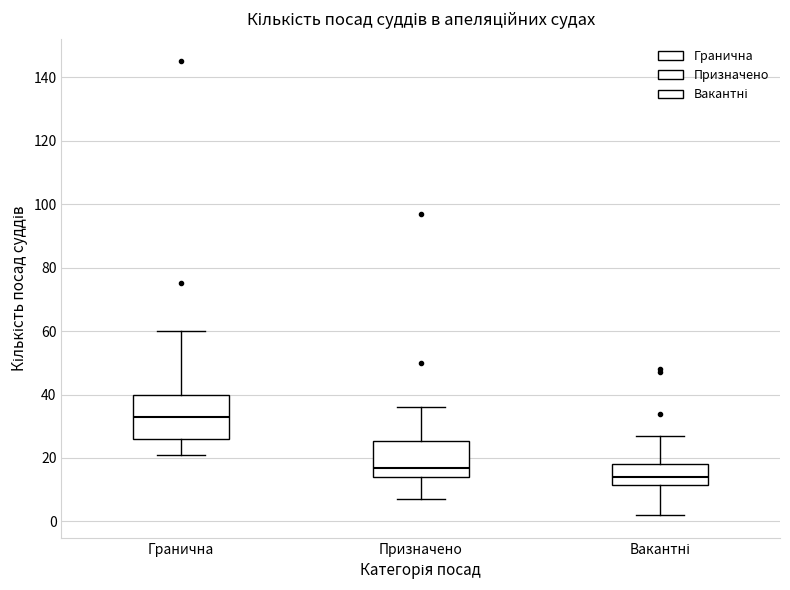

Where does the lower whisker of the box for Гранична end on the y-axis? The values are not printed on the chart, so give them approximately, as read against the axis.

22